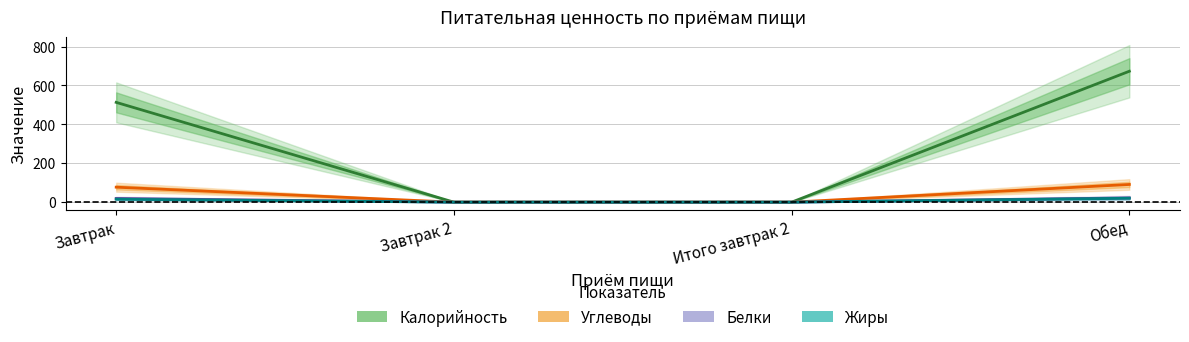

How many lines are shown in the chart?

4